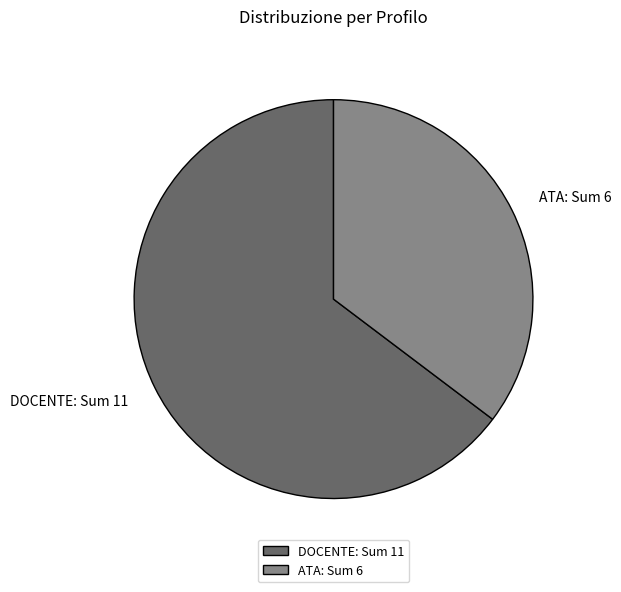

Which slice represents more than half of the pie?

DOCENTE